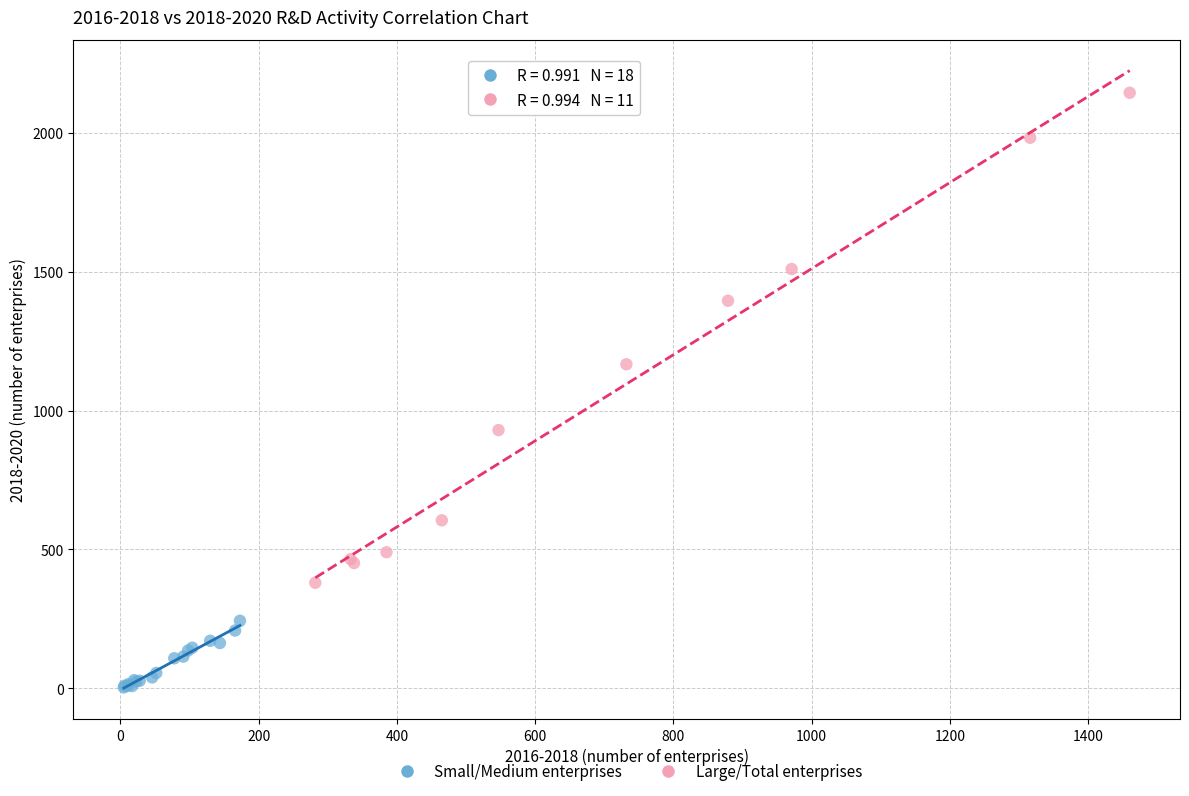

Which series contains the highest Y value?

Large/Total enterprises